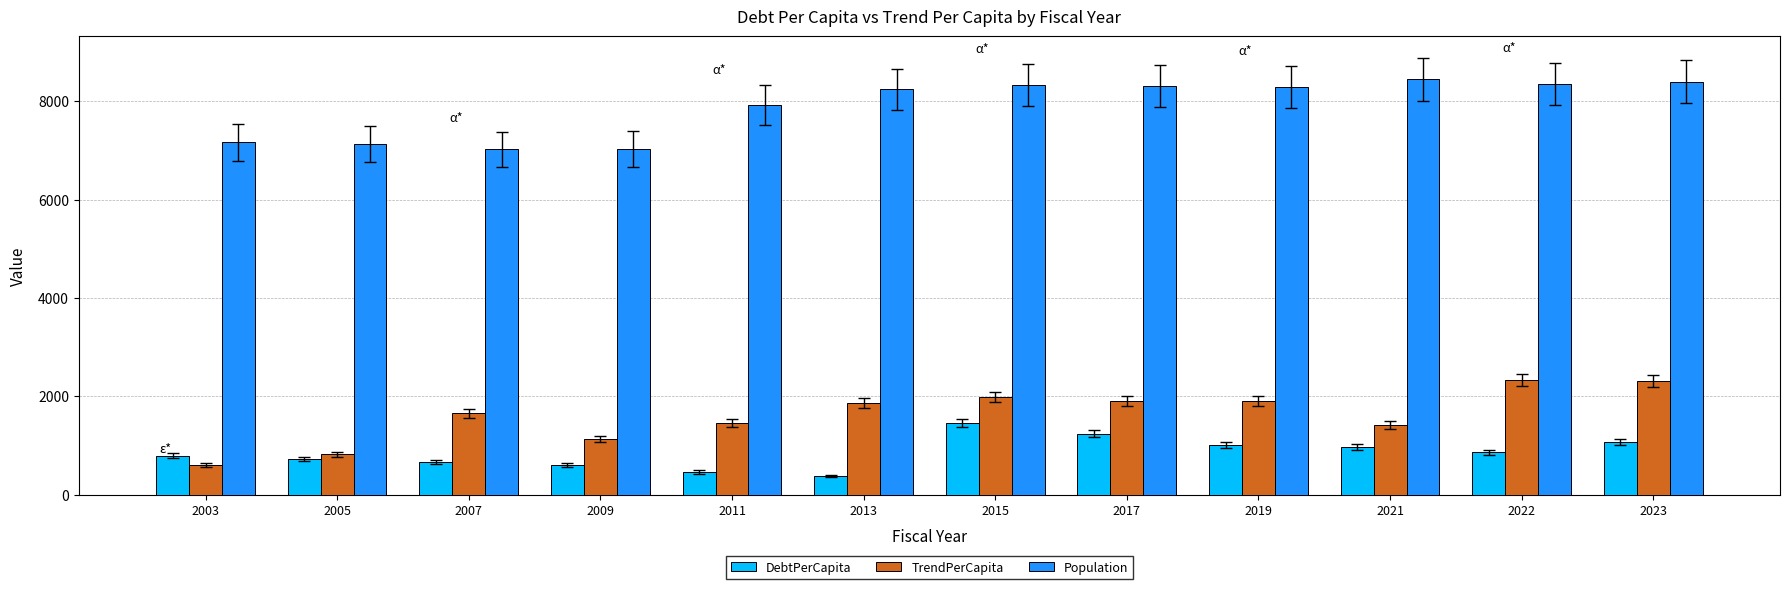

Which category has the highest value in the DebtPerCapita series?

2015